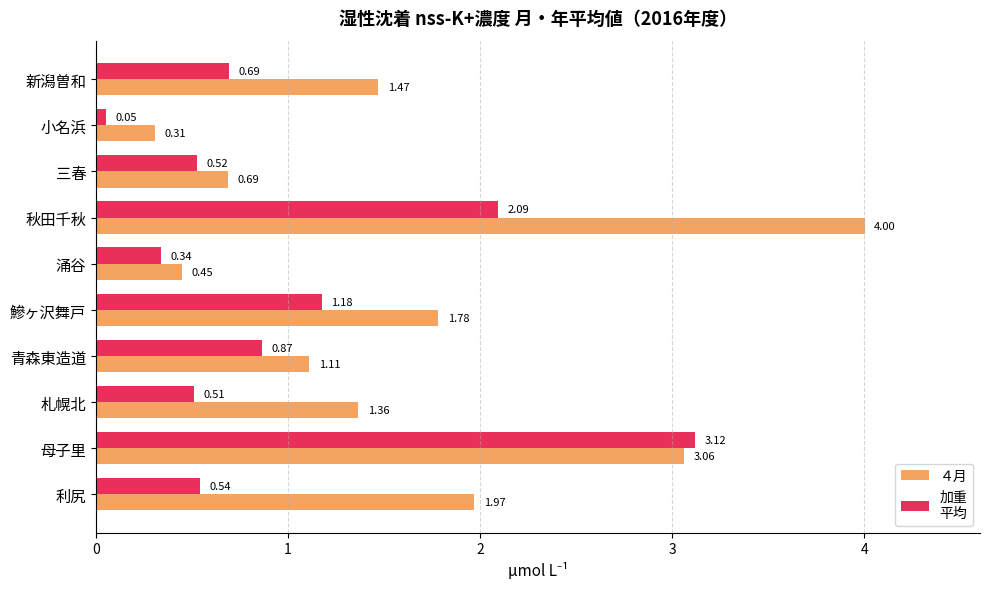

Count the number of categories in the chart.

10